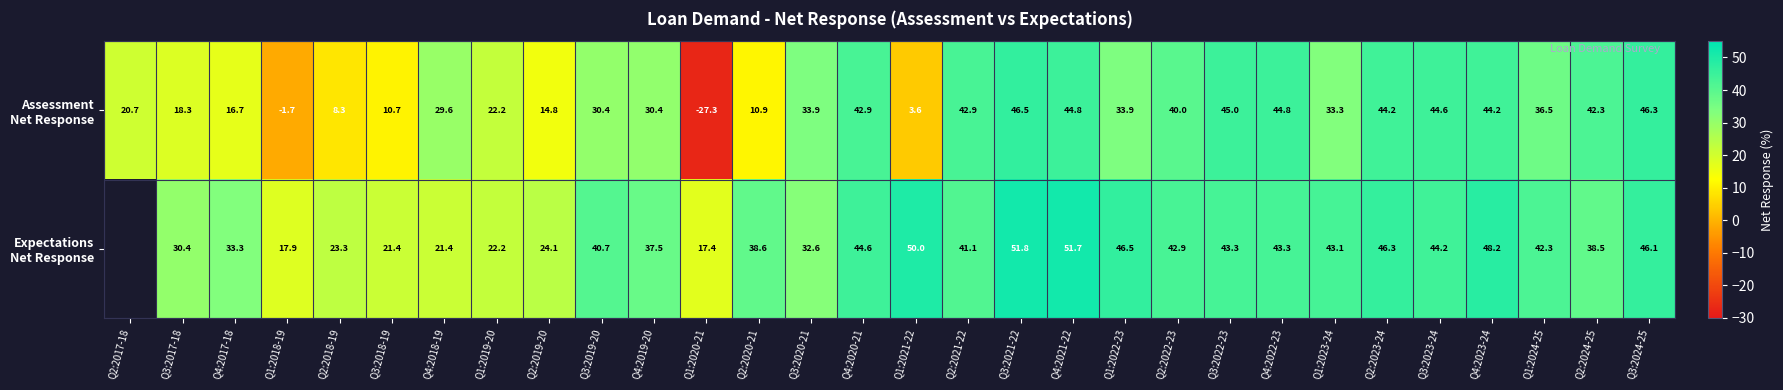

What is the difference between the second highest and minimum values in the Assessment Net Response series?

73.6